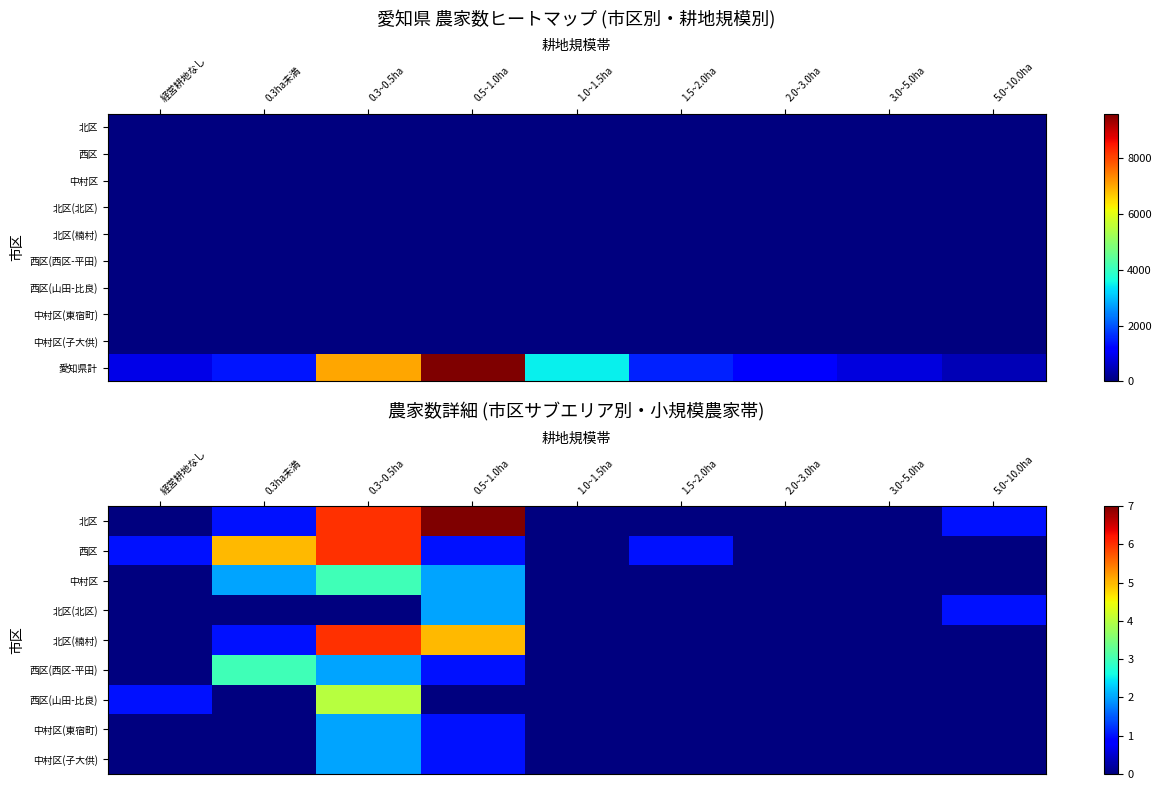

What is the total value across all series at 1.5~2.0ha?

1515